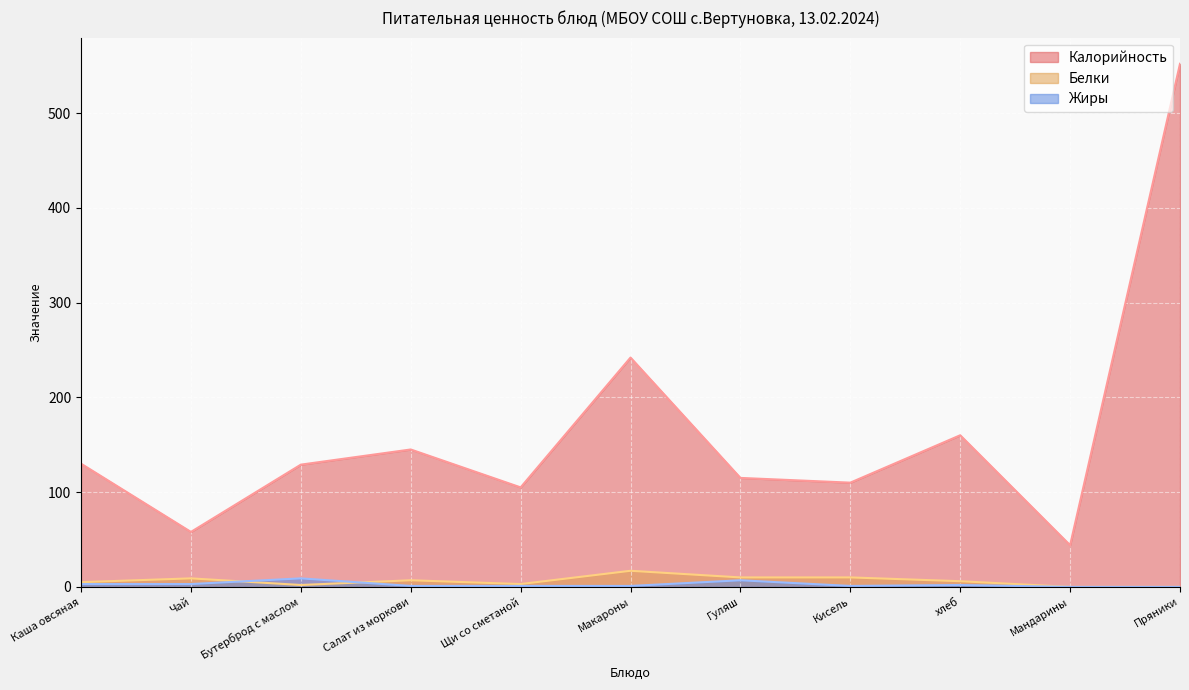

What is the total value across all series at хлеб?

168